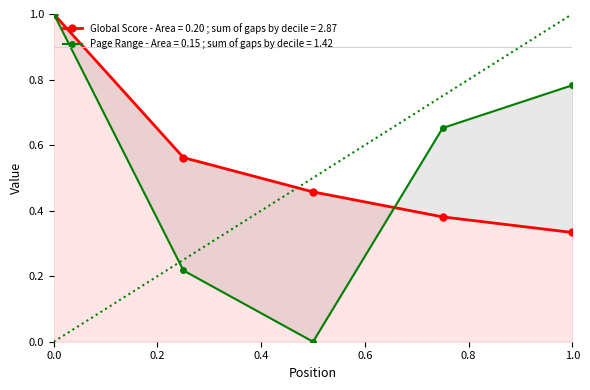

Rank the series by their maximum value, from highest to lowest.

Global Score, Page Range